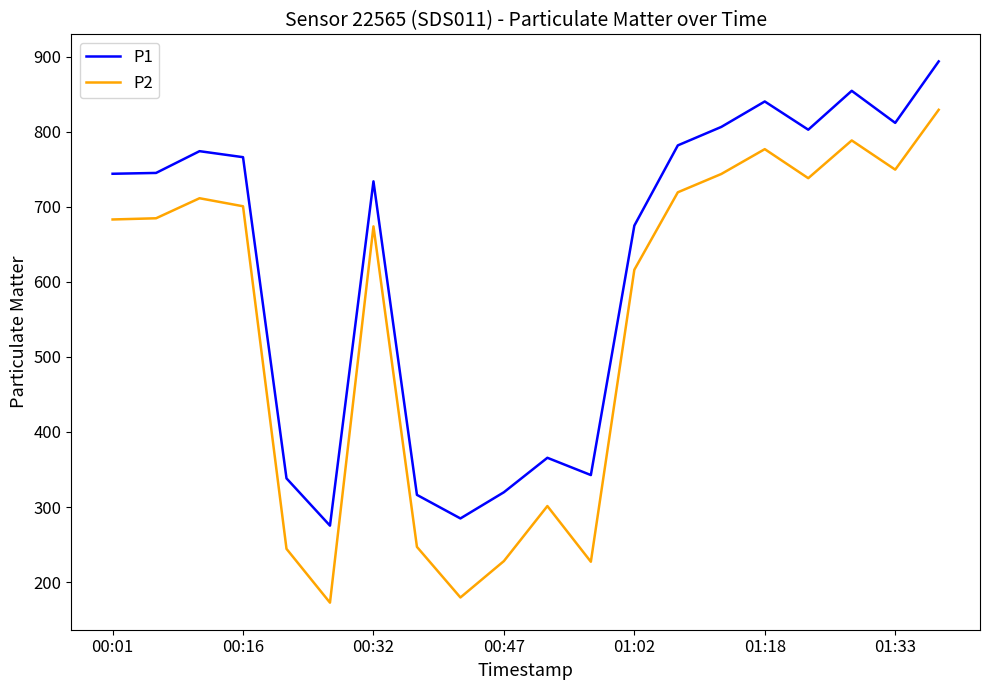

At how many categories does at least one series exceed 210?

20